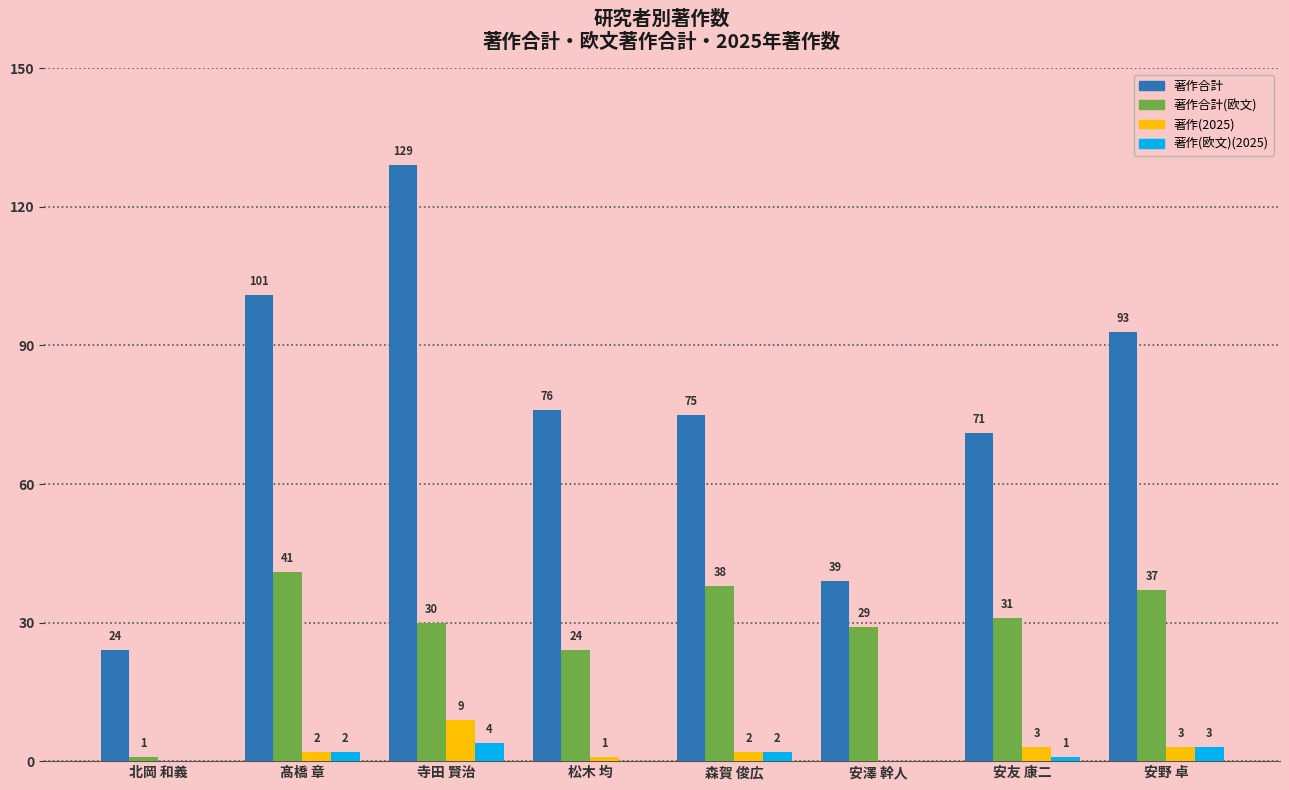

The 著作合計(欧文) series shows 6 at 安澤 幹人. True or false?

False